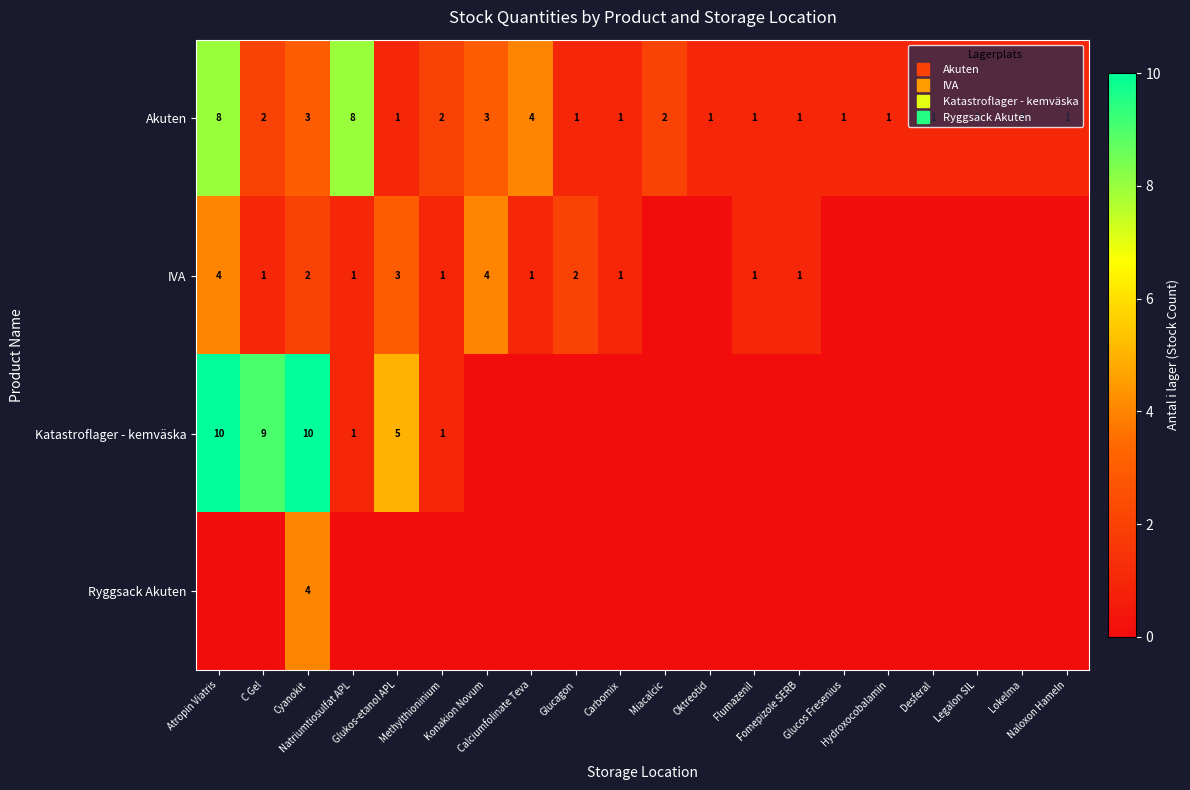

What is the sum of all Ryggsack Akuten values?

4